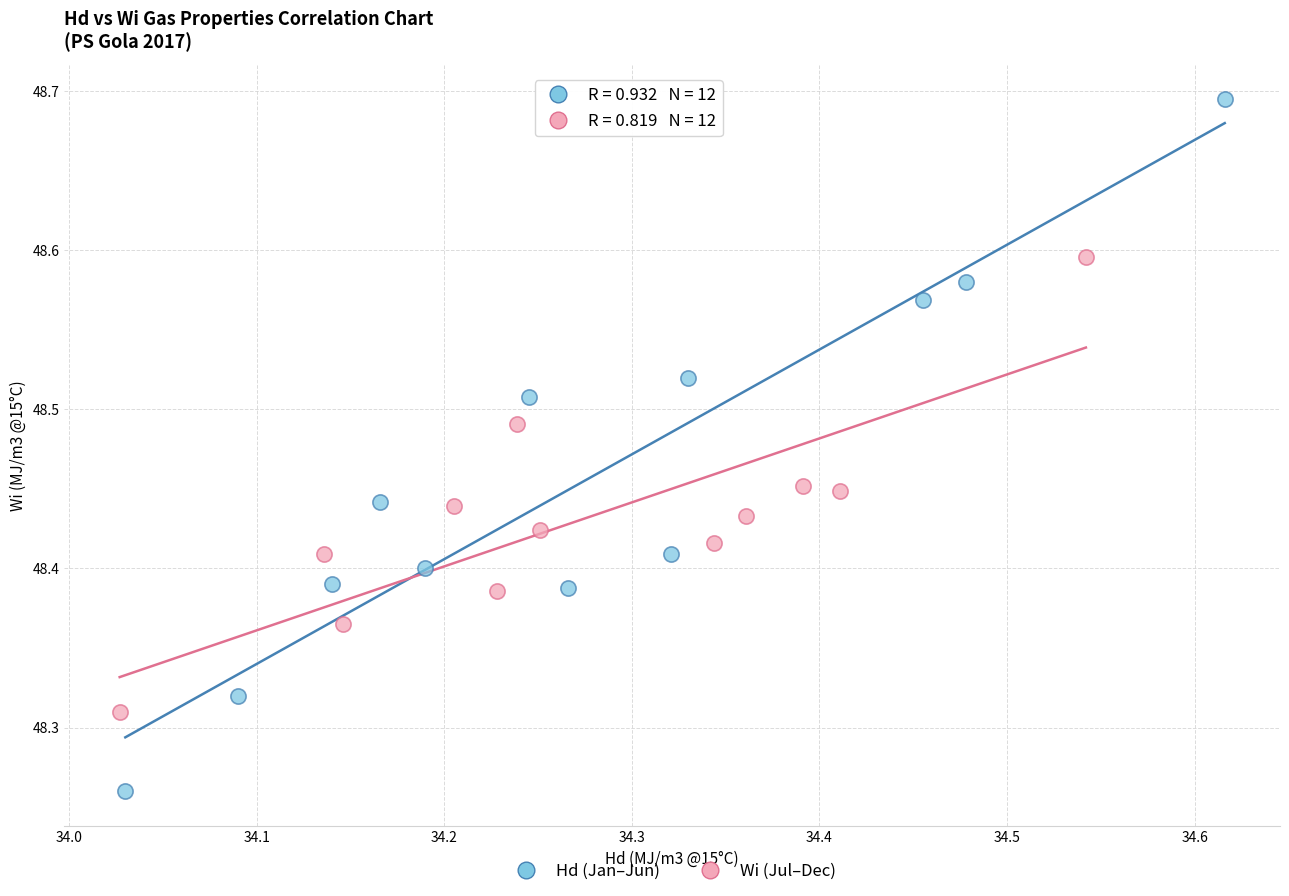

Which series reaches the maximum Y coordinate?

Hd (Jan–Jun)